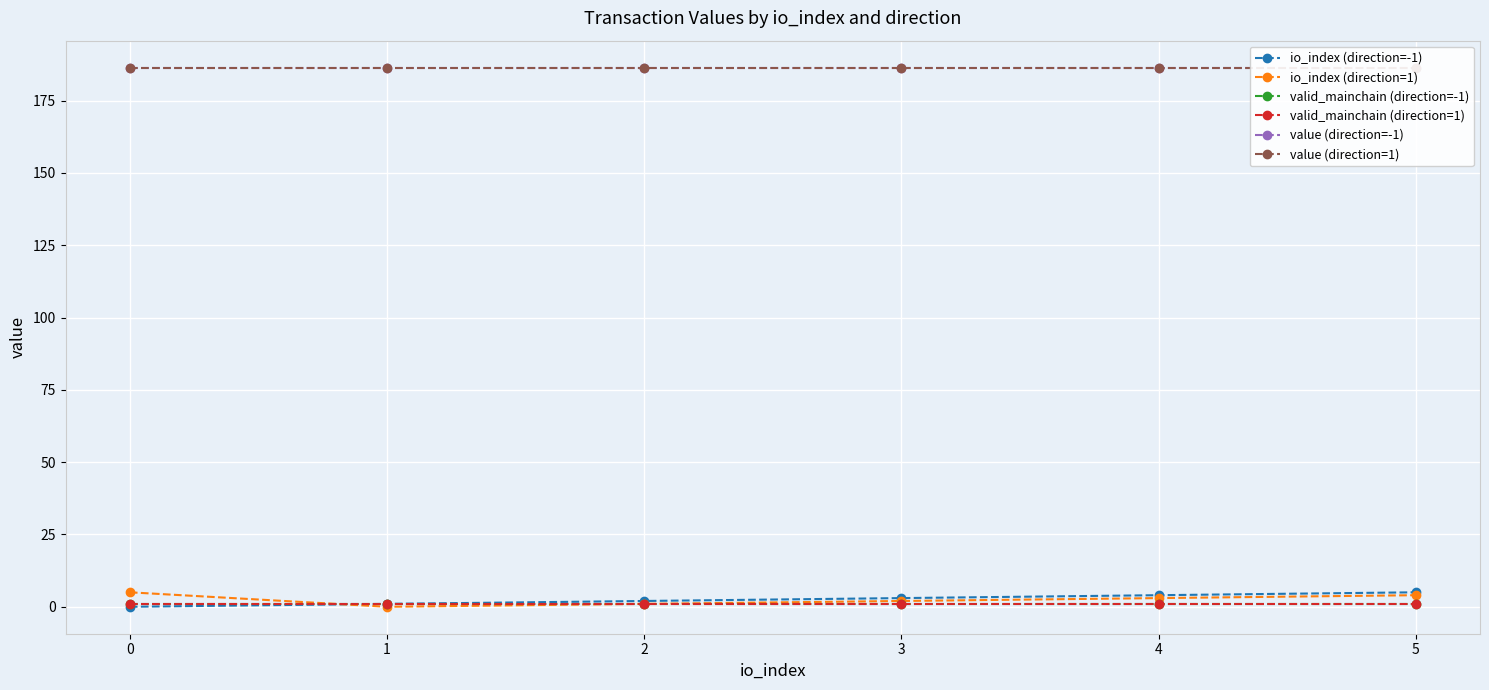

True or false: valid_mainchain (direction=1) has more than 1 interior local peaks.

False